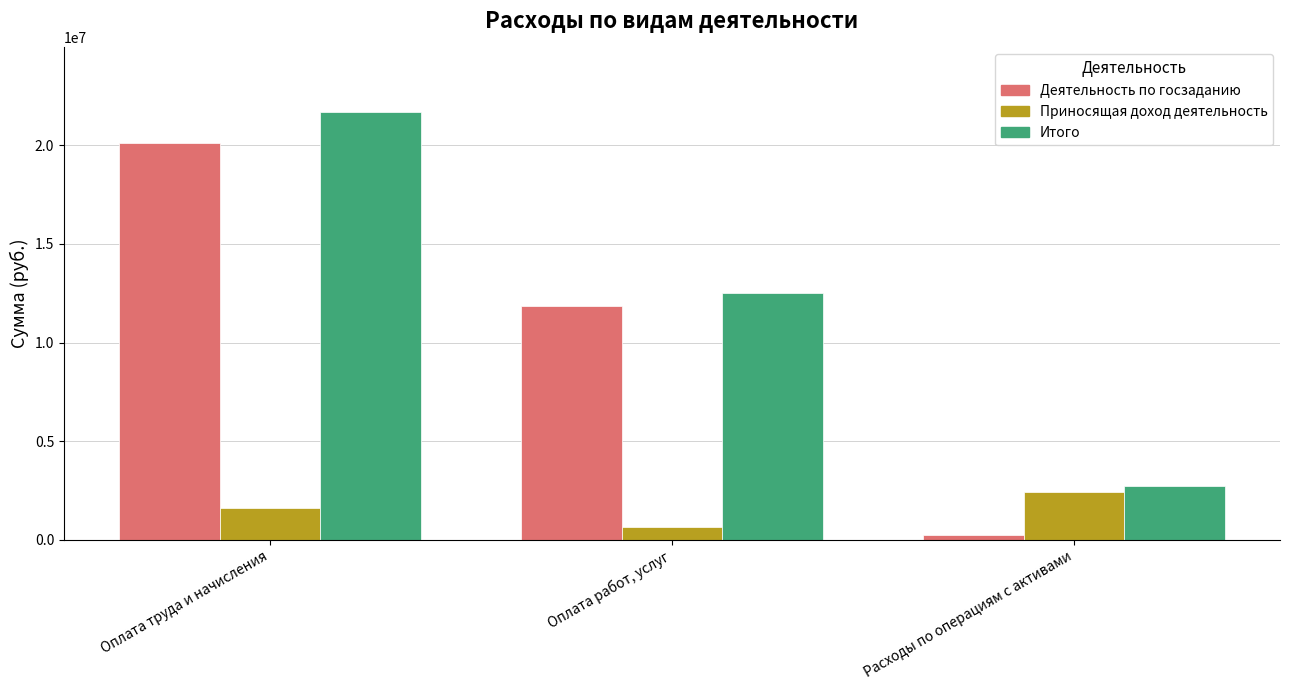

What is the label of the 3rd bar from the right?

Оплата труда и начисления